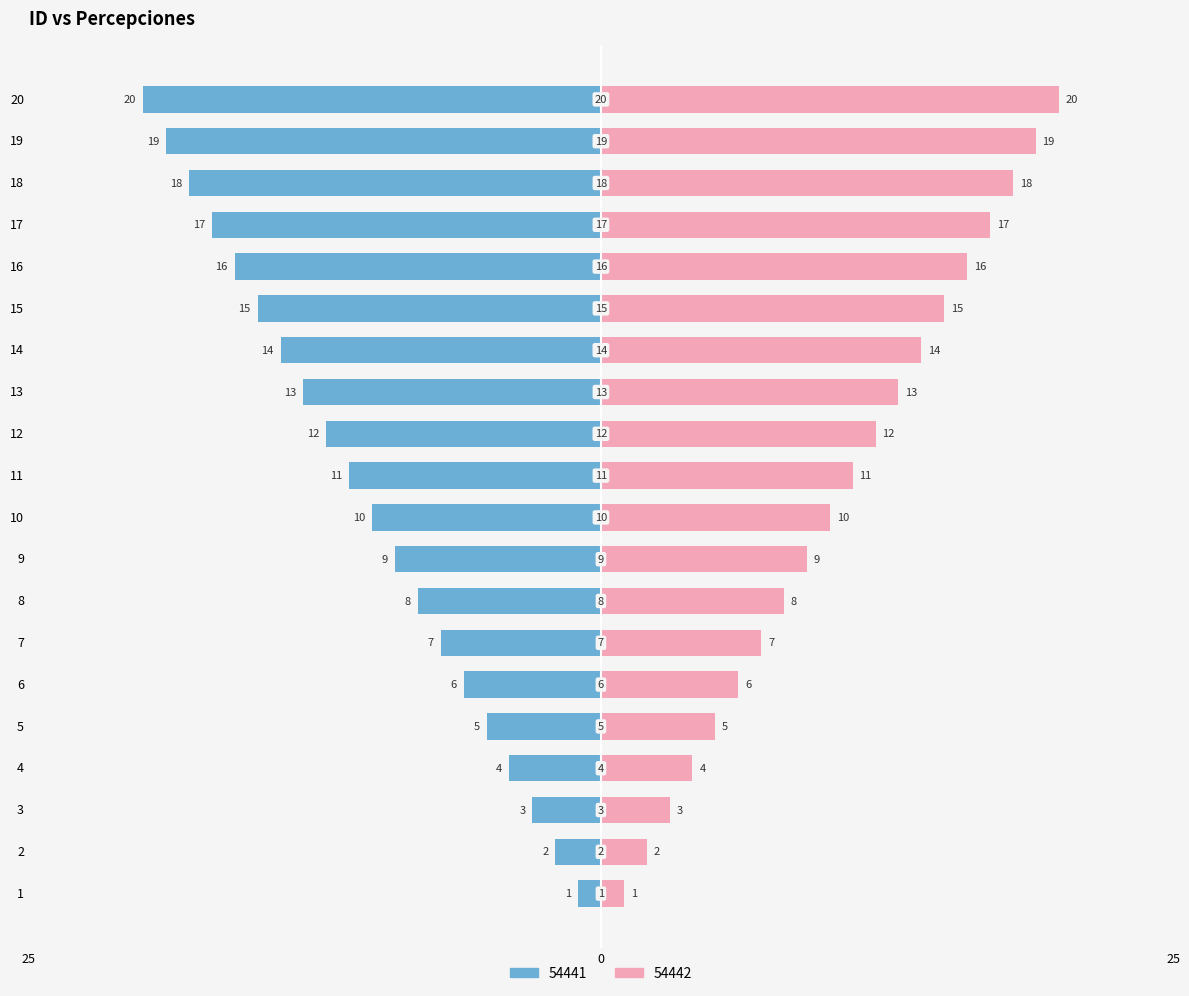

How many values in the 54442 series exceed 11?

9